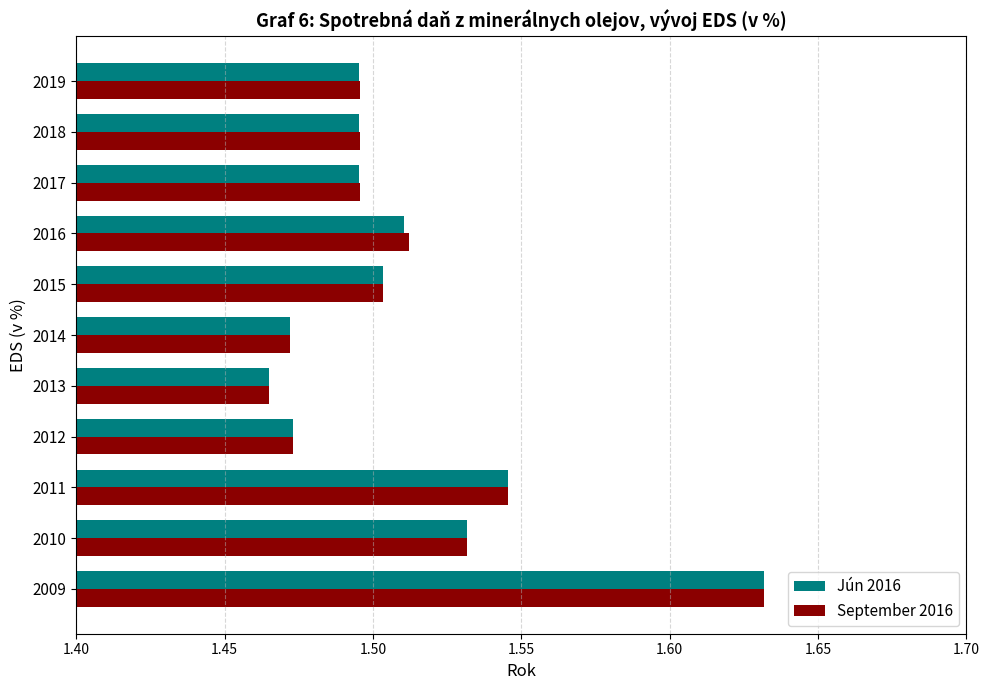

How many Jún 2016 values are between 1 and 2?

11